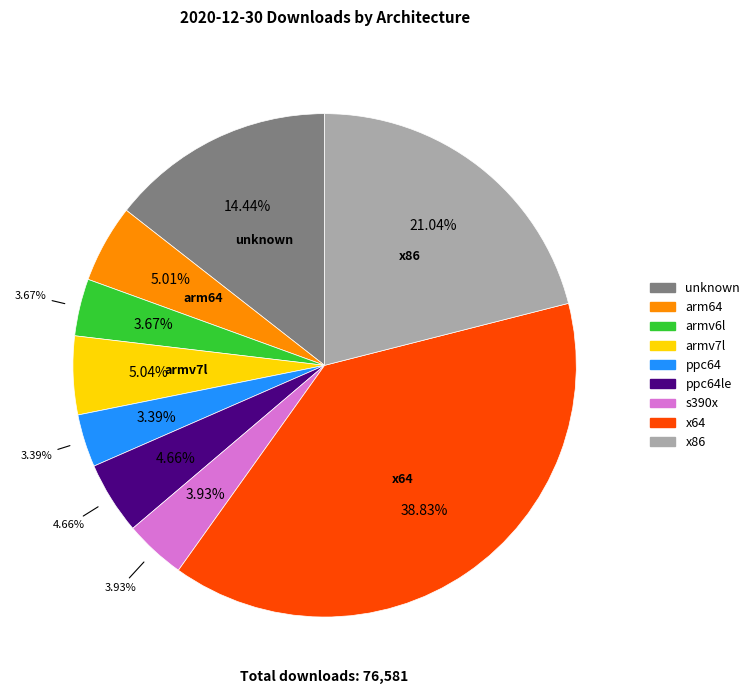

How many segments does this pie chart have?

9